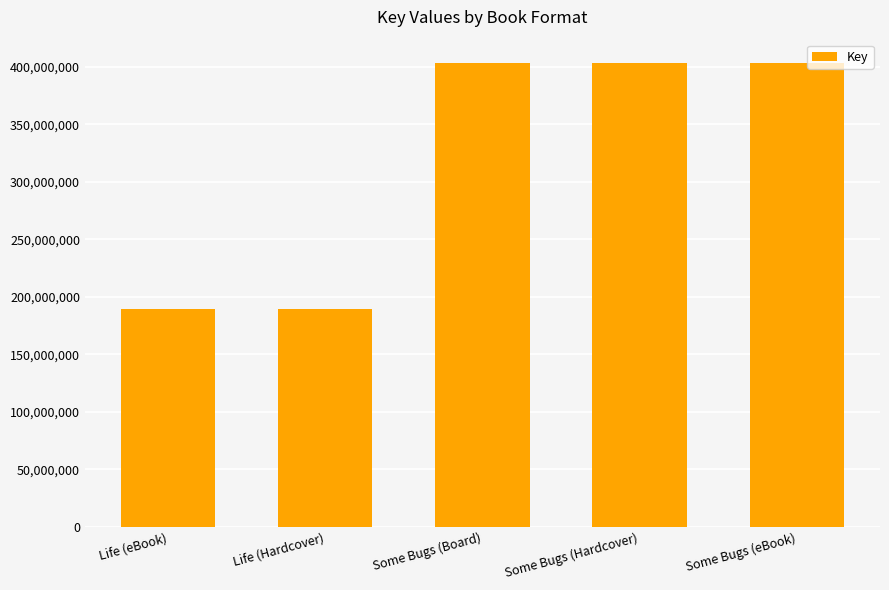

What value does the data have at Some Bugs (Board), to the nearest 100?

403412700